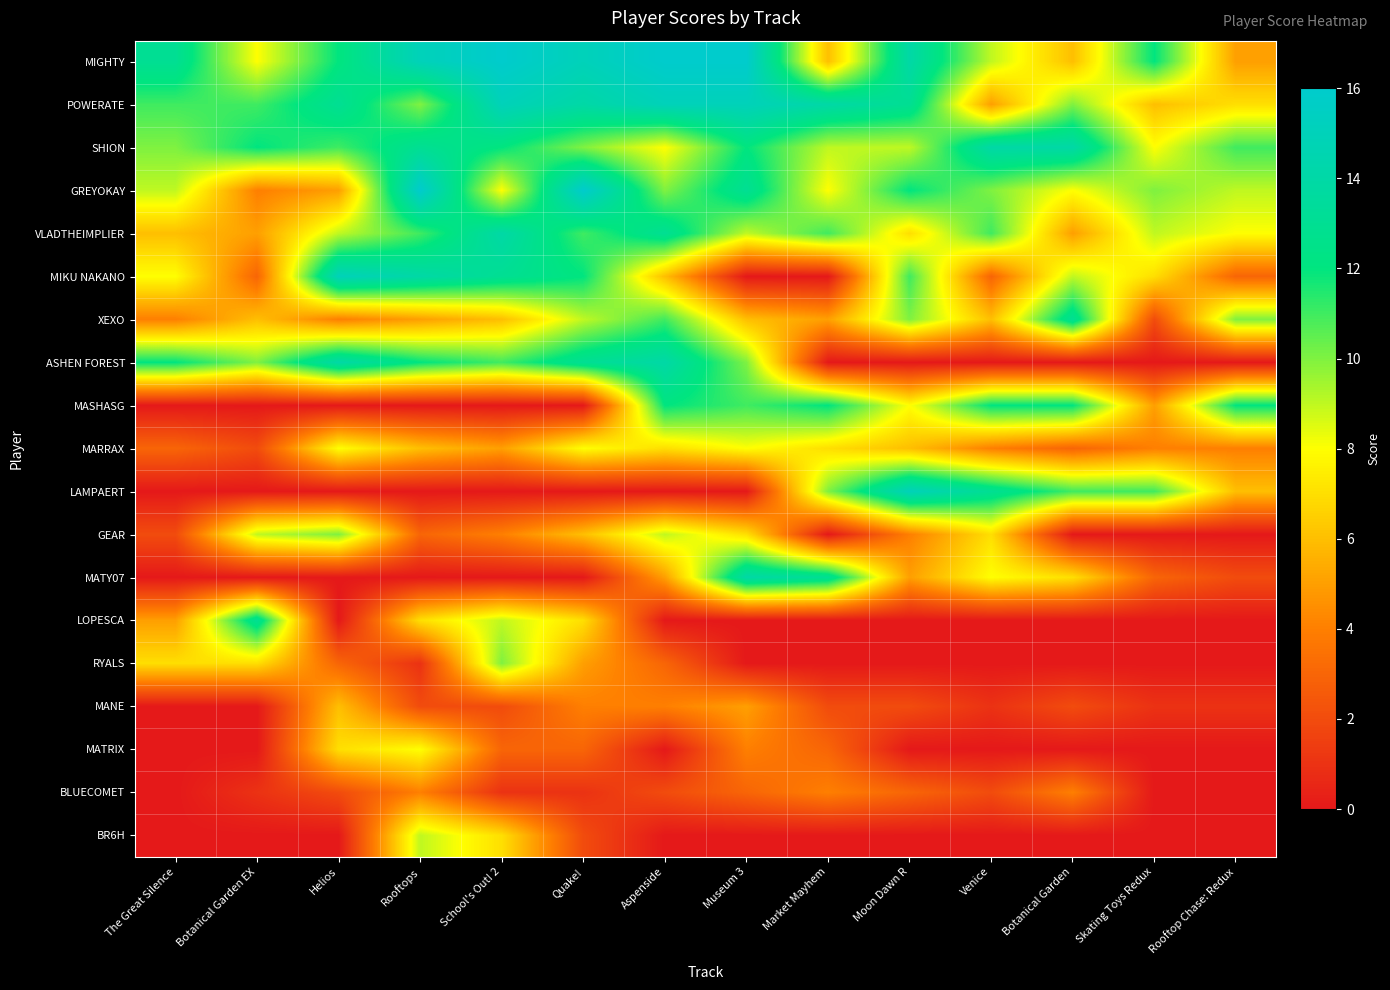

Count the number of data series in this chart.

19